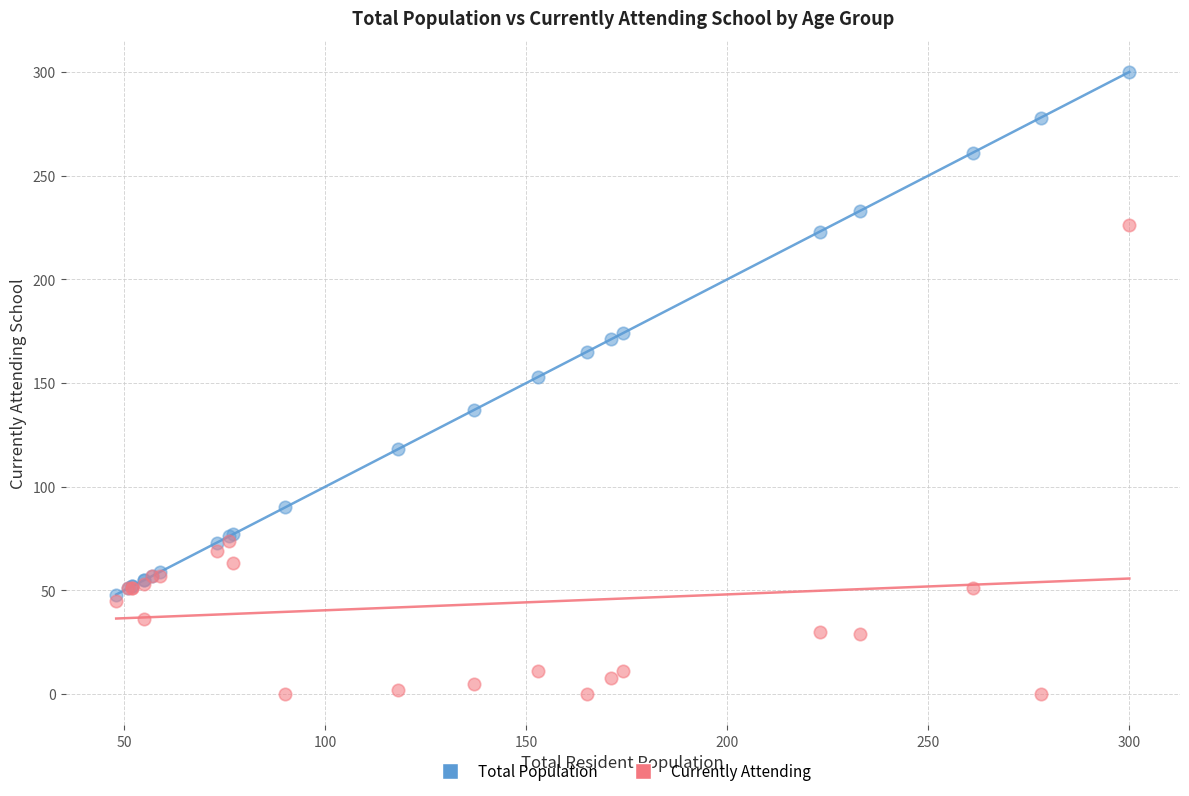

In the Currently Attending series, what Y value is closest to 113?

74